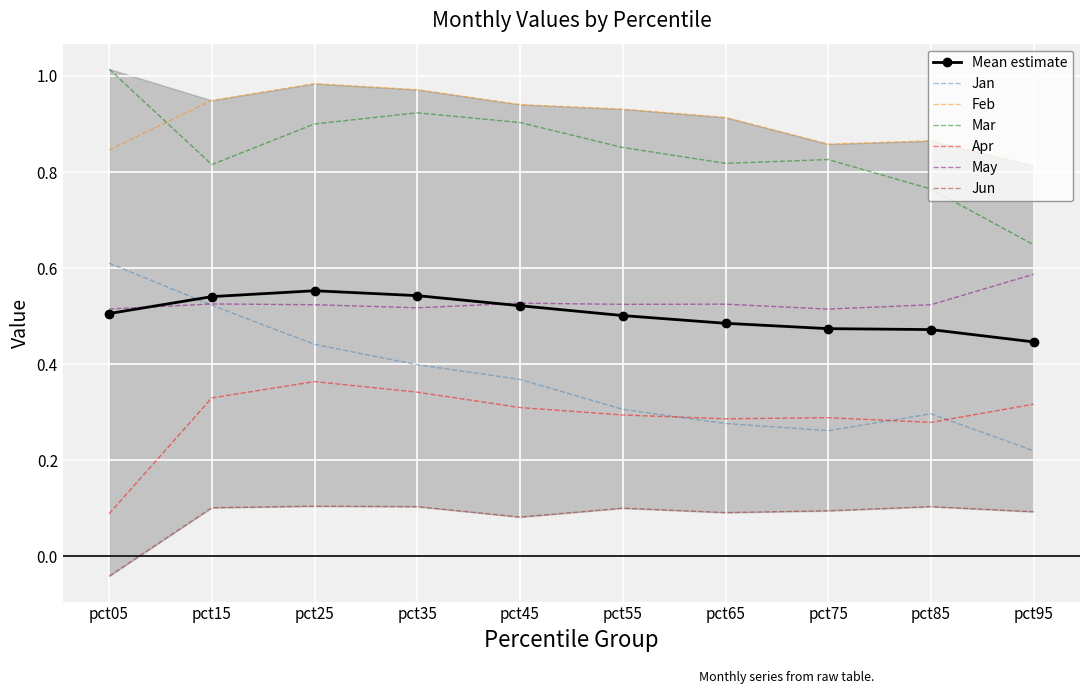

List the series in order of their peak value, lowest first.

Jun, Apr, May, Jan, Feb, Mar